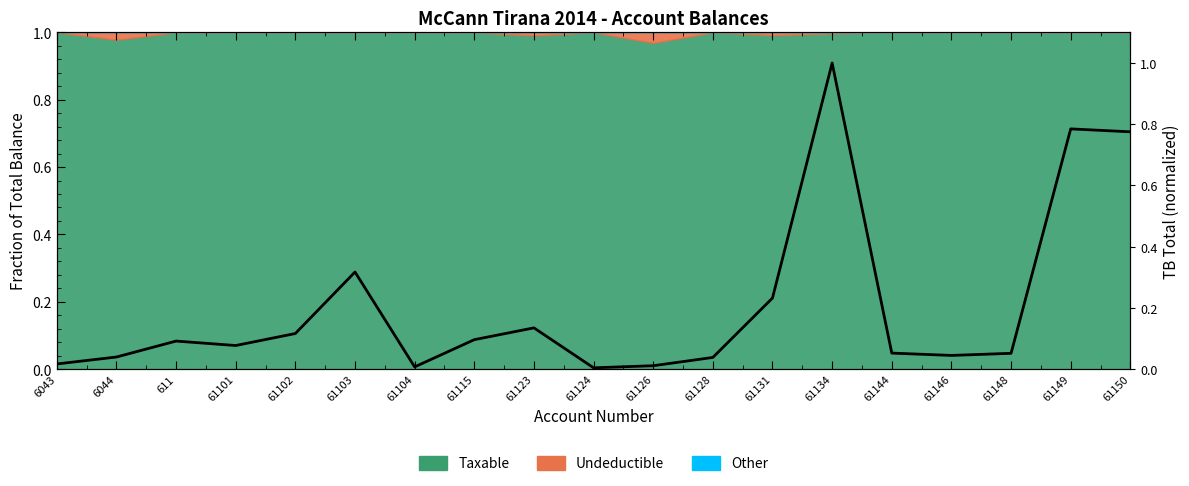

True or false: the data has more than 1 interior local peaks.

True